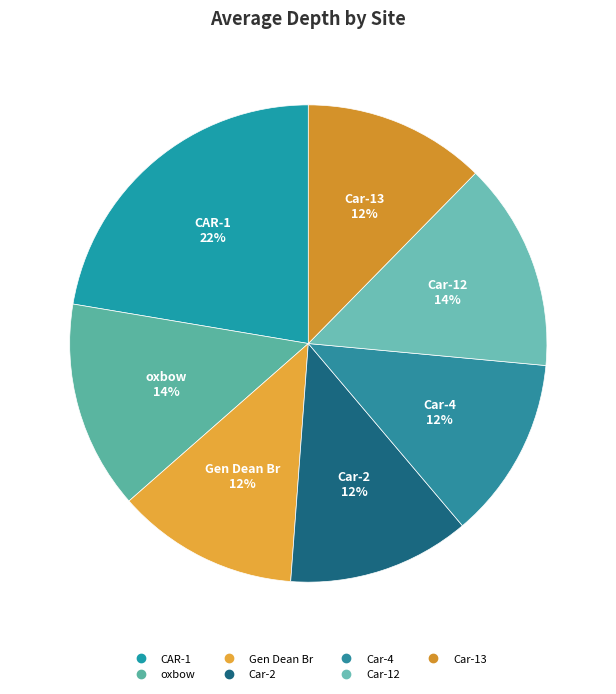

To the nearest percent, what percentage of the pie is Car-13?

12%